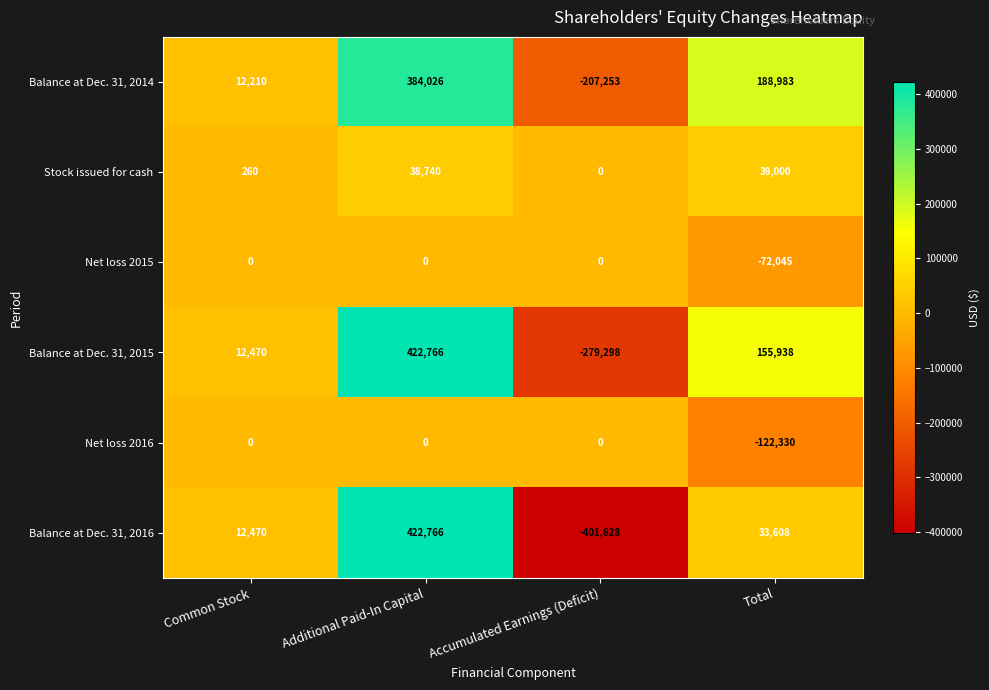

What is the difference between the maximum and minimum values in the Balance at Dec. 31, 2016 series?

824394